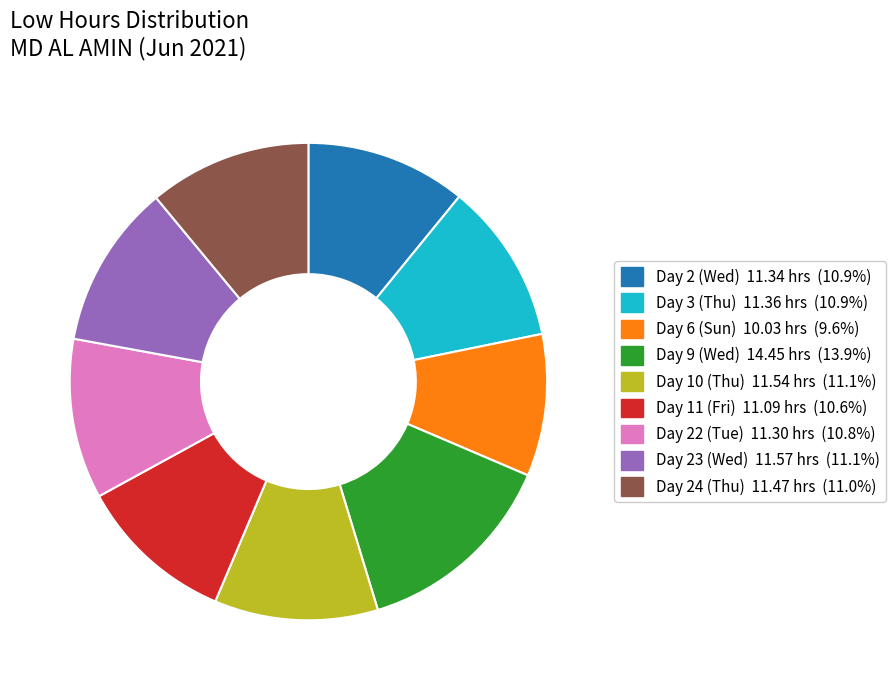

Is there any slice that represents more than half of the pie?

No